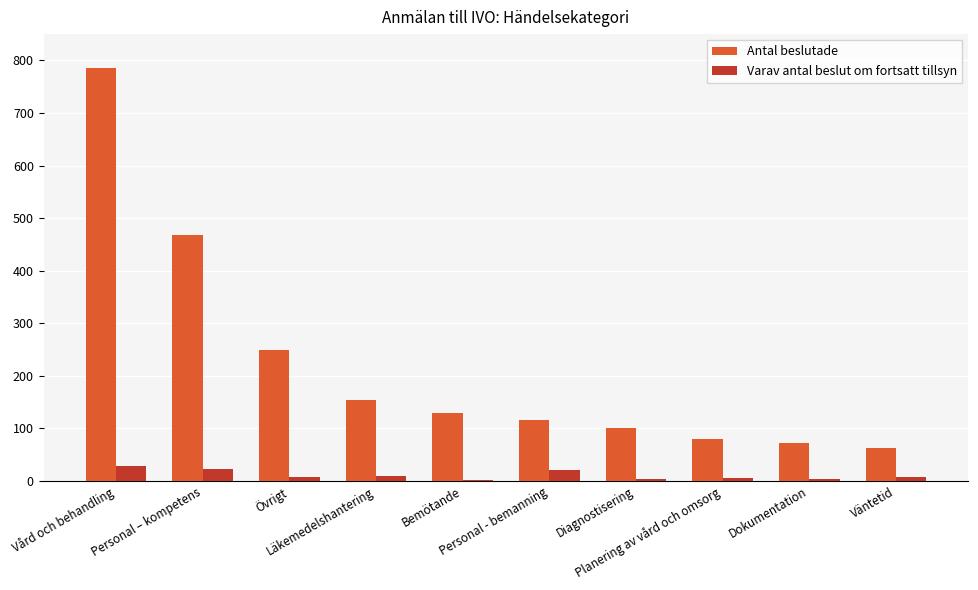

How many data points does each series have?

10